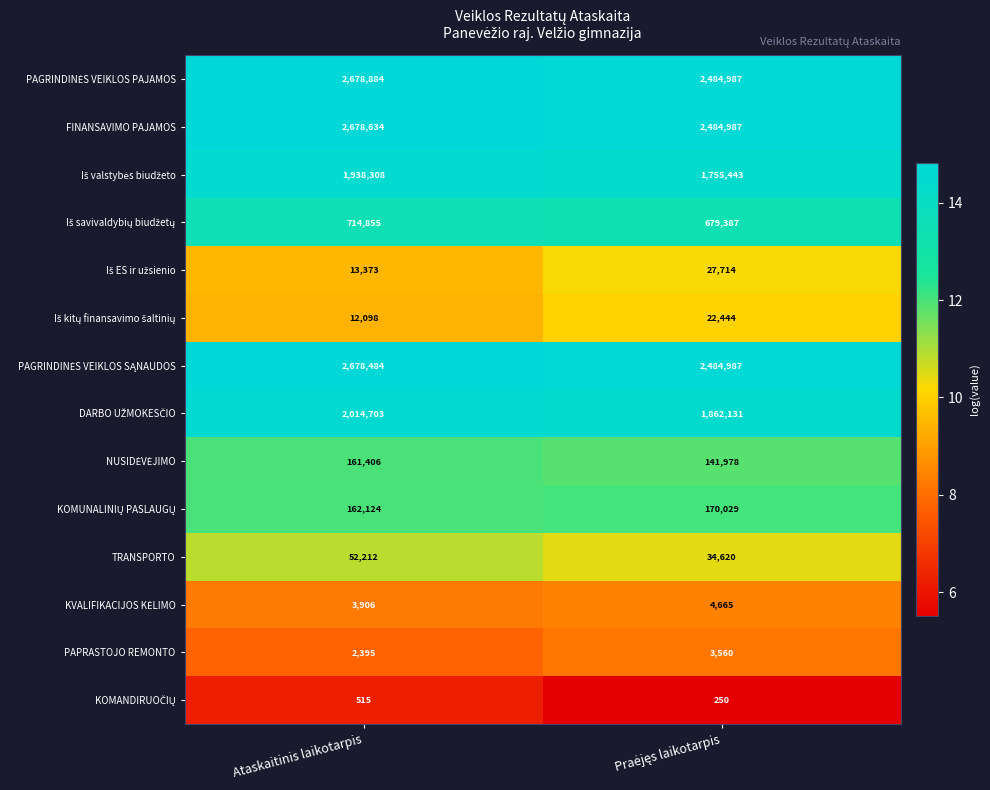

What is the average value of the TRANSPORTO series?

43416